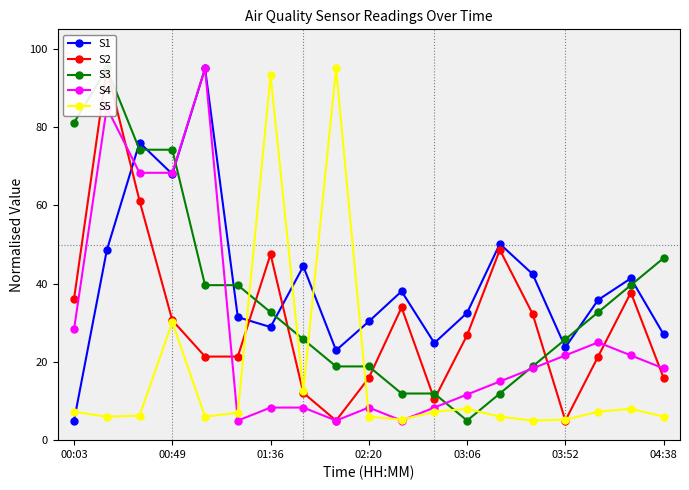

What is the minimum value for S5?

5.0